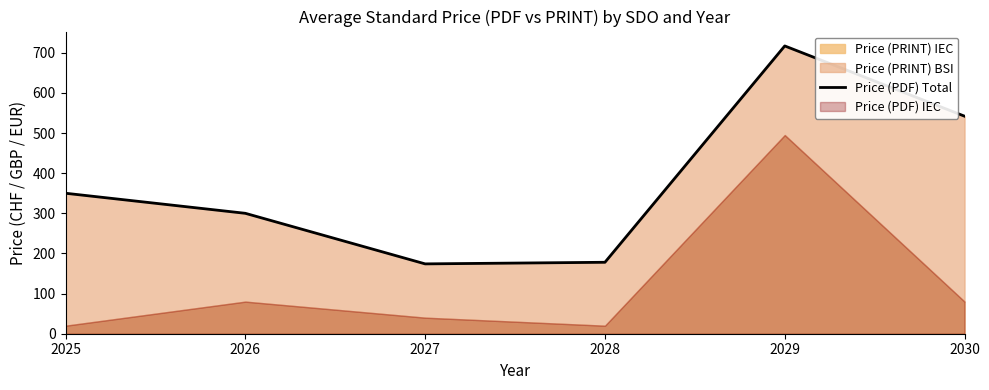

Read the value at 2029.

717